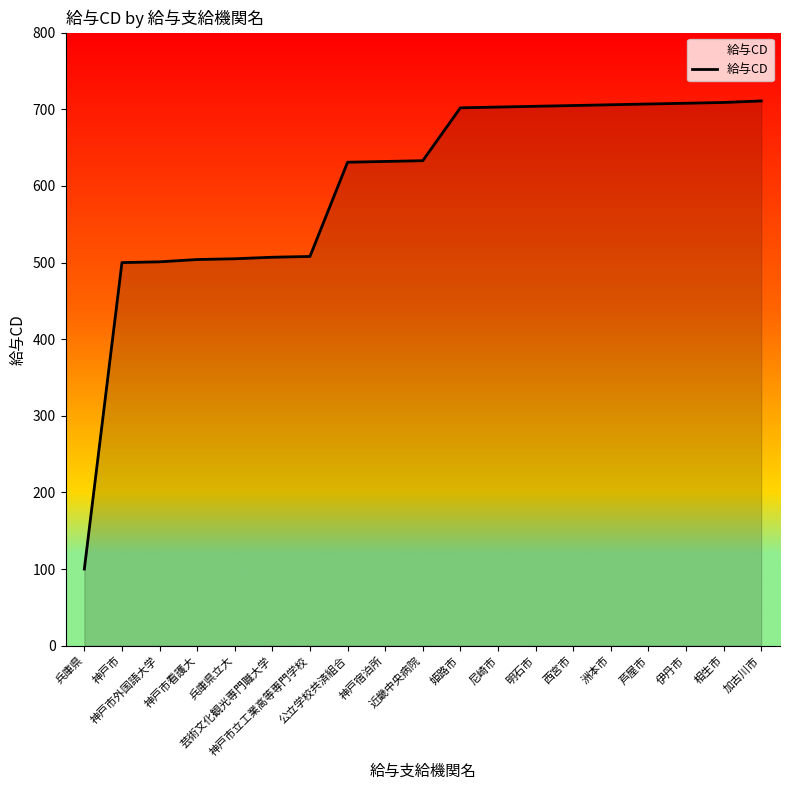

What position from the right is 兵庫県立大?

15